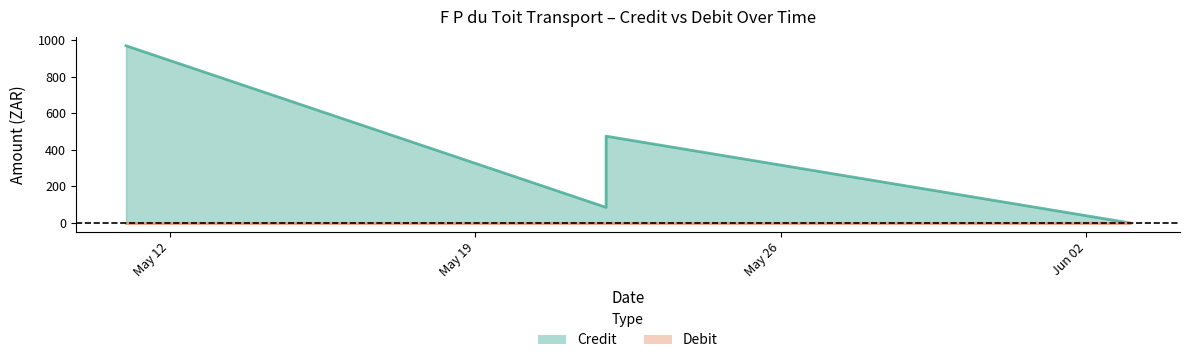

How many interior local valleys (lower than both neighbors) does the data have?

1